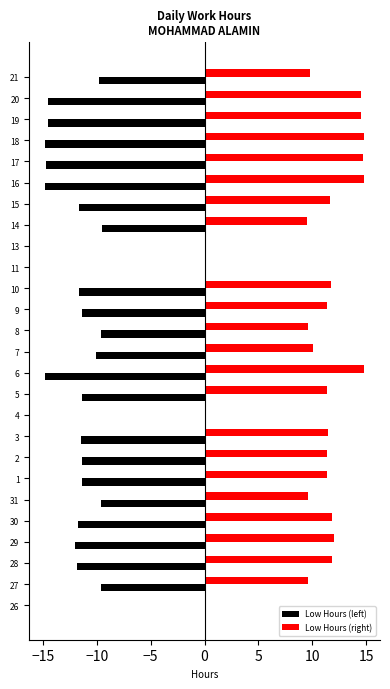

What is the sum of all Low Hours (right) values?

262.5